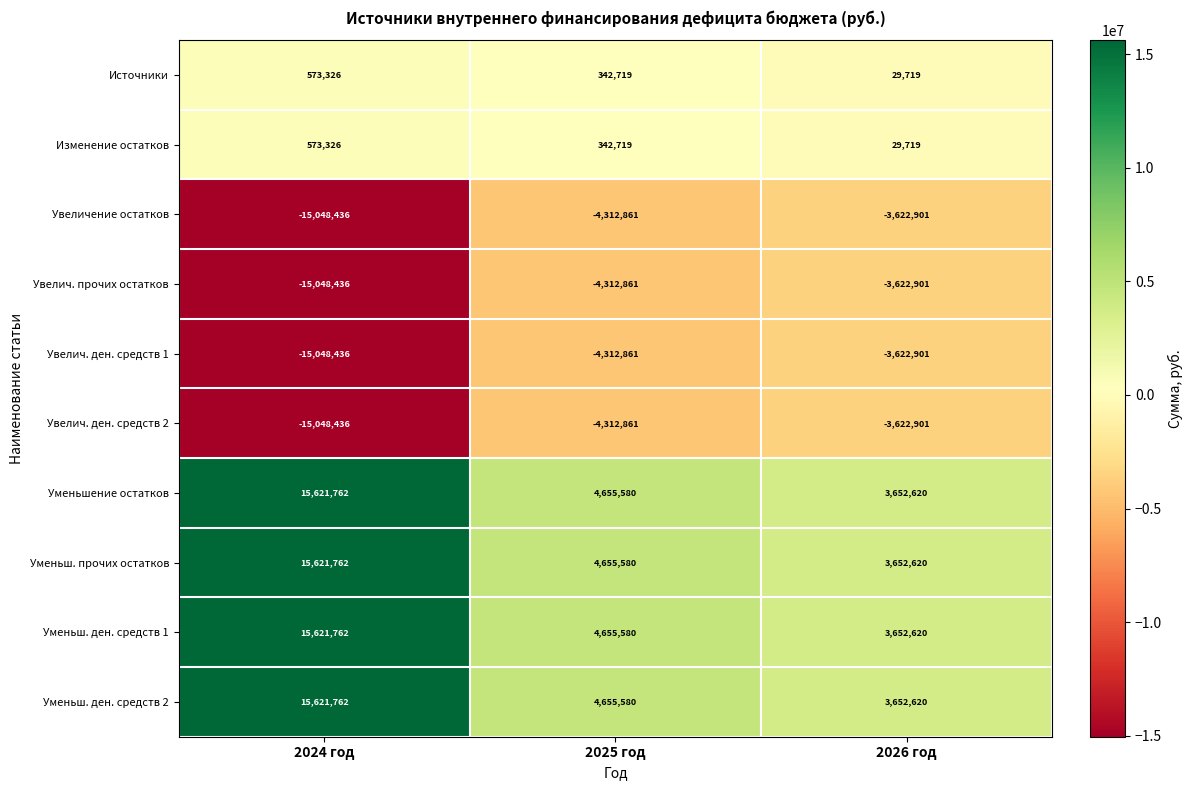

Rank the categories by Источники value from highest to lowest.

2024 год, 2025 год, 2026 год